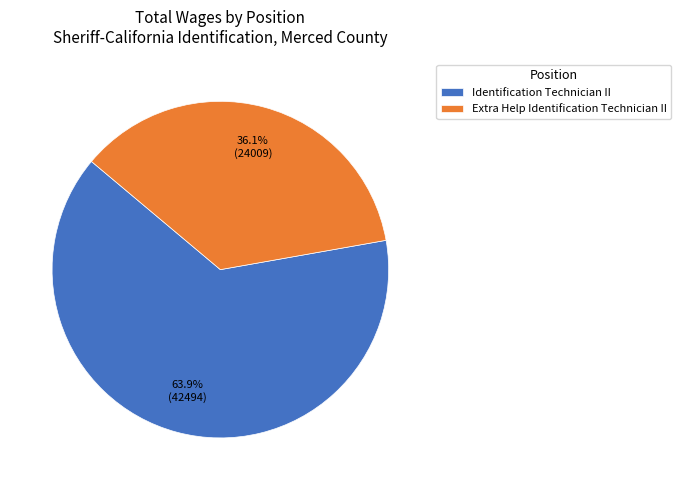

What percentage is the Extra Help Identification Technician II slice, to the nearest percent?

36%